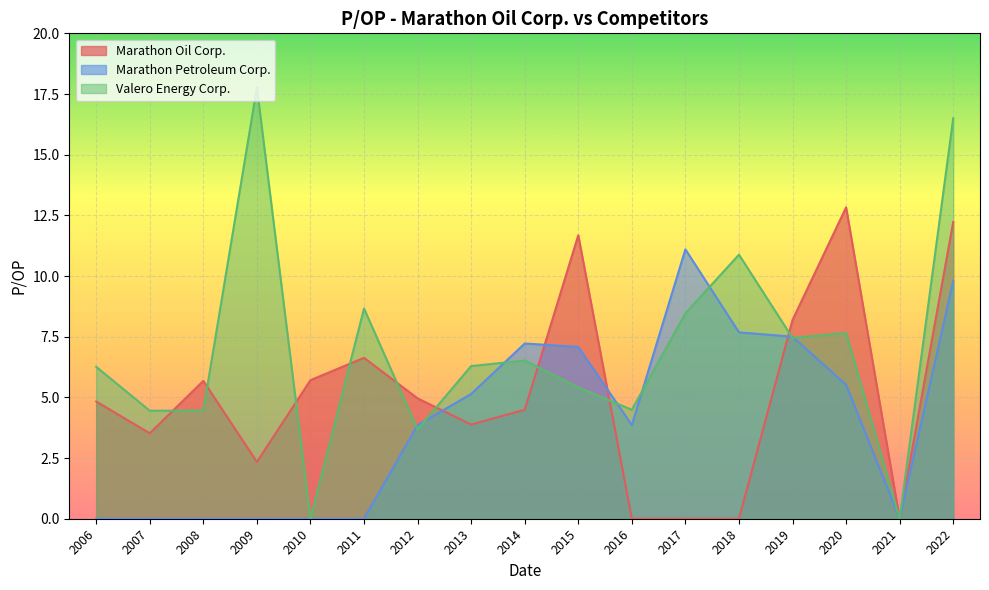

Which series changed the most between 2017 and 2020?

Marathon Oil Corp.